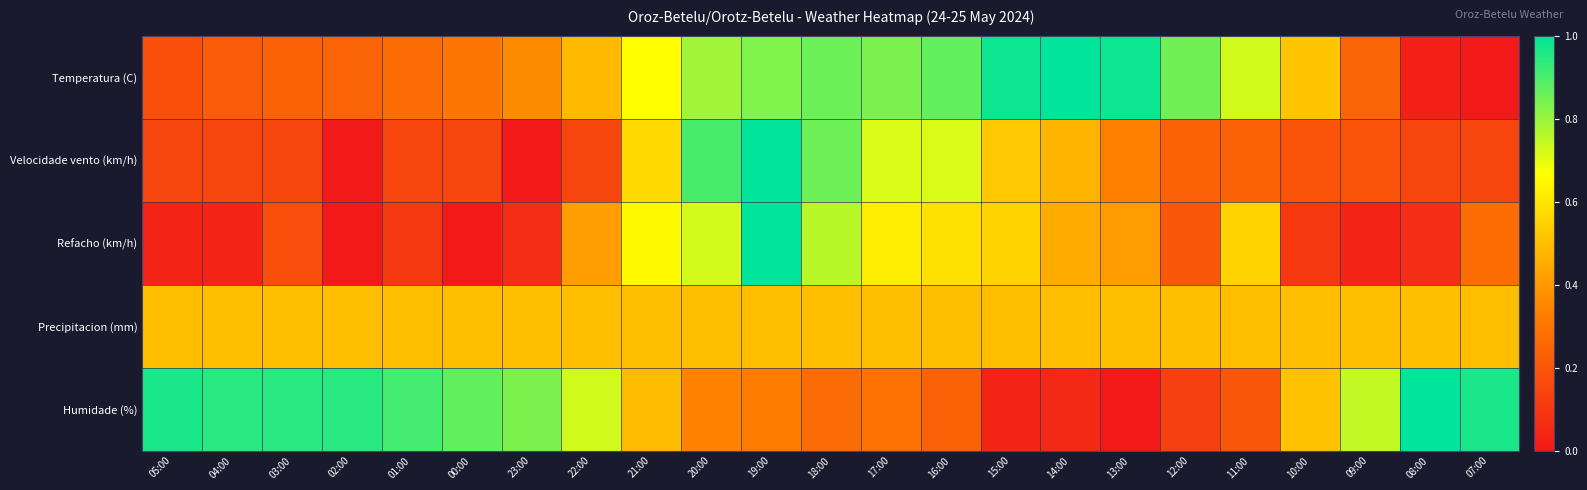

At which category is the sum across all series the highest?

19:00